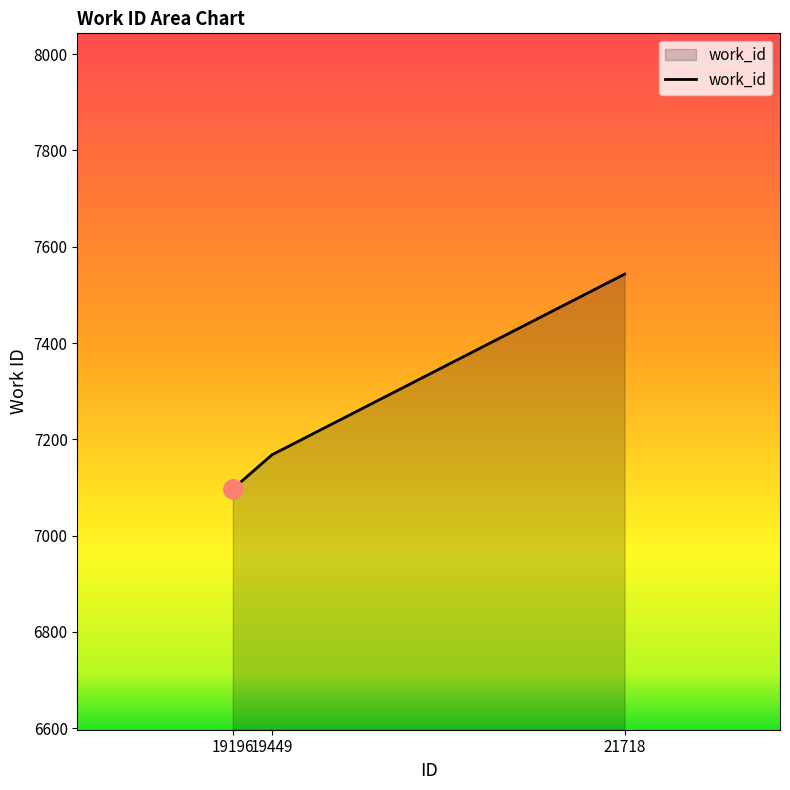

Approximately how many times larger is the value at 19449 compared to 21718?

1.0